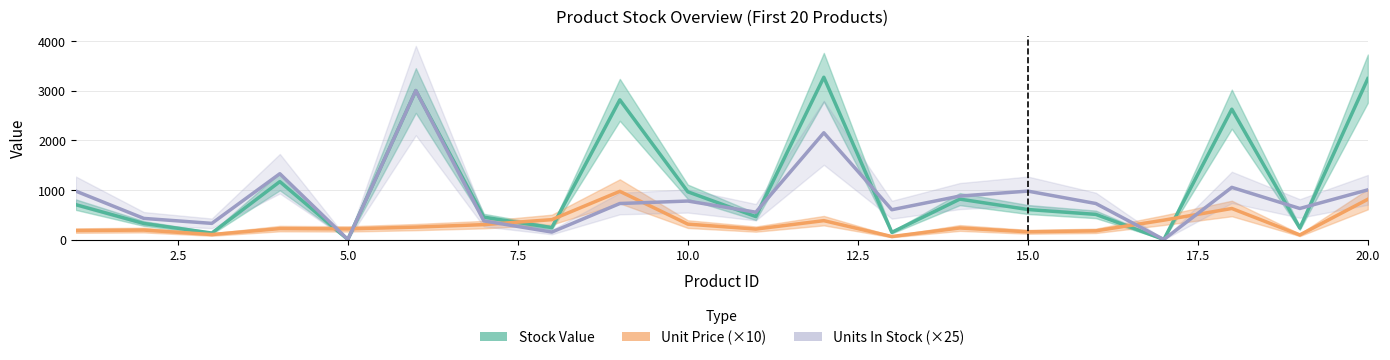

What is the average value of the Stock Value series?

1083.9